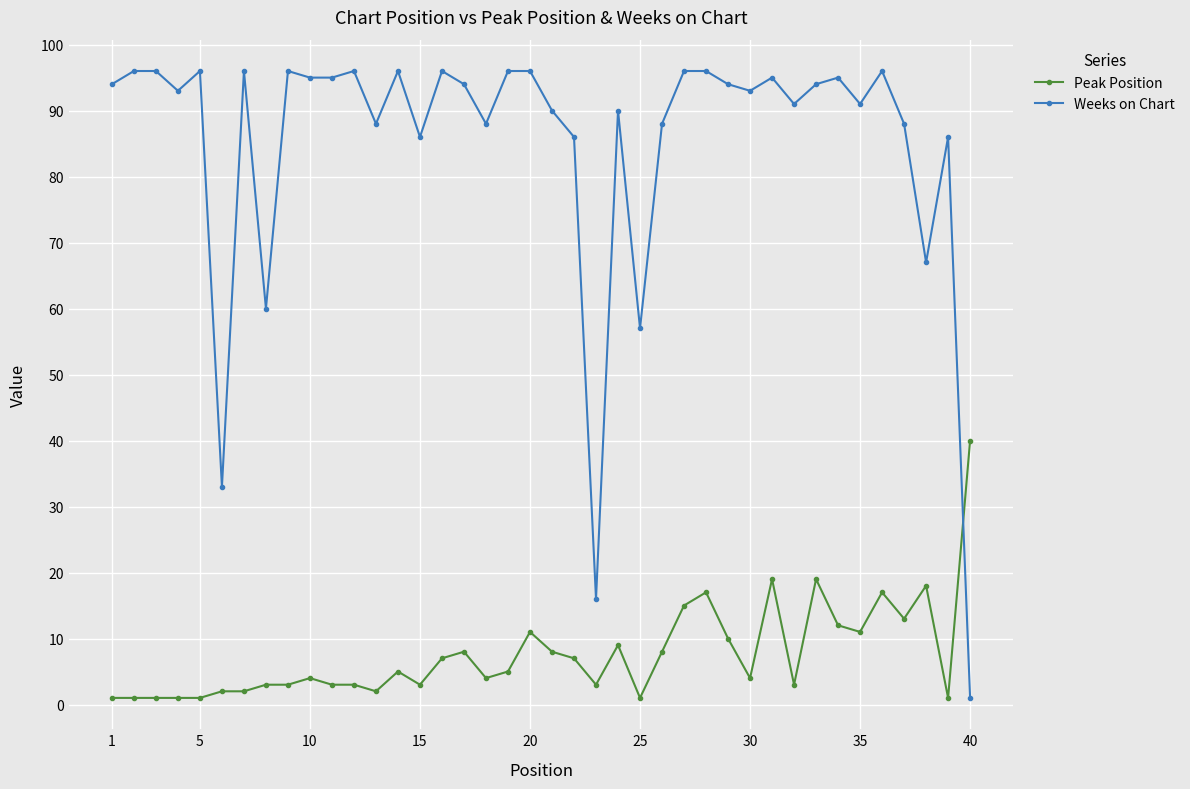

What is the maximum value shown in the chart?

96